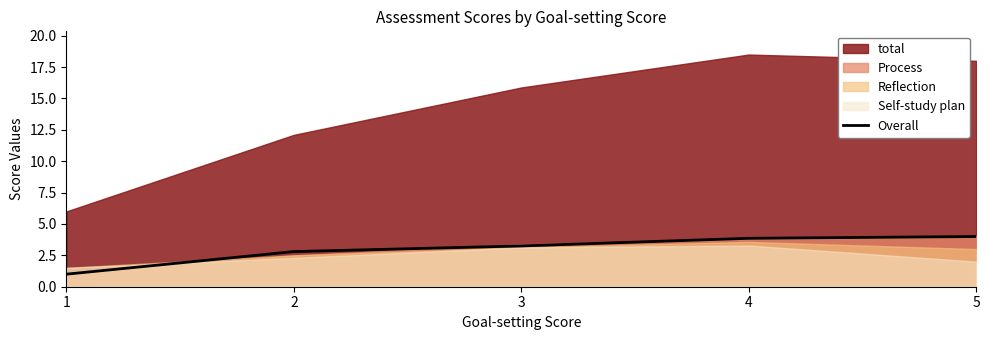

How many lines are shown in the chart?

1